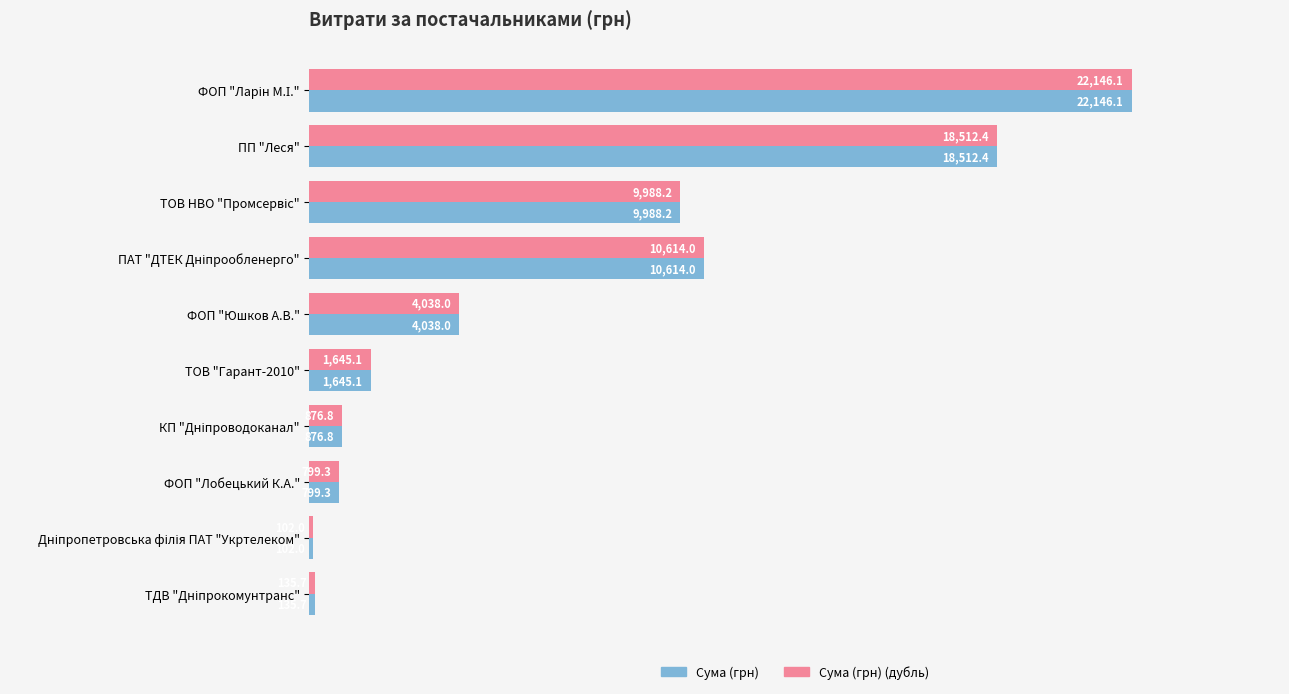

What is the lowest value of the Сума (грн) (дубль) series?

102.0